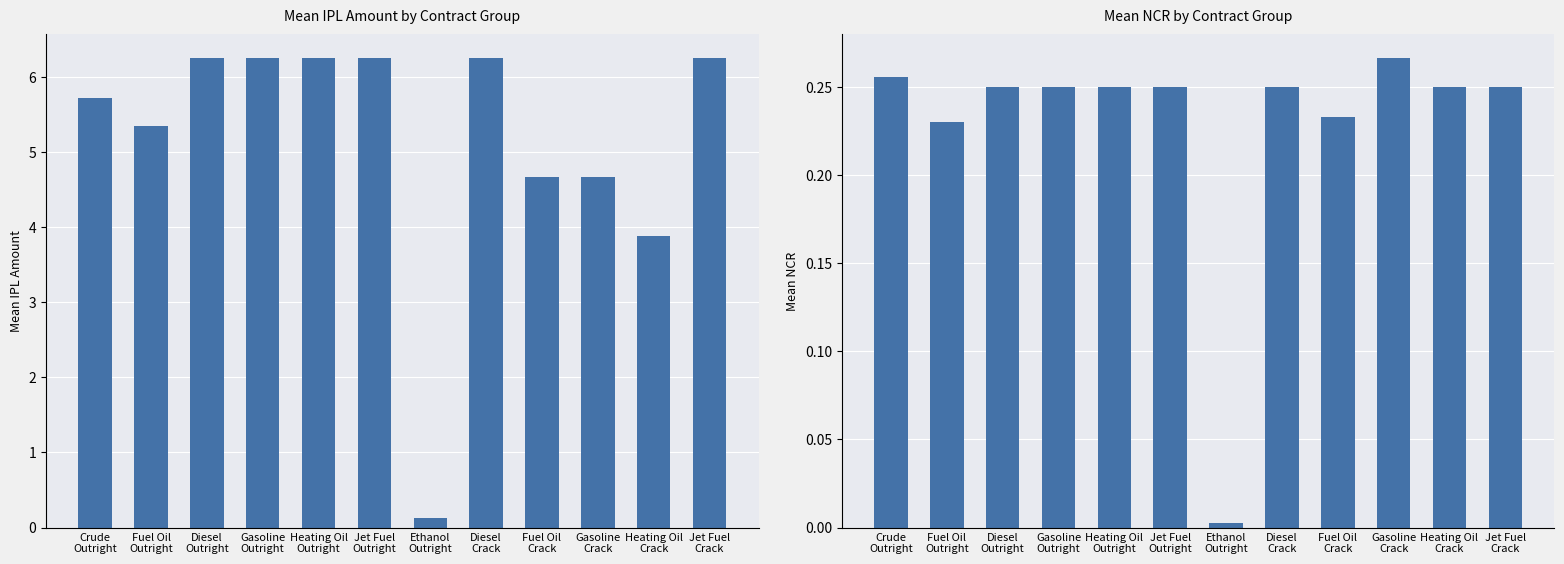

What is the difference between the Mean IPL Amount values at Fuel Oil
Outright and Heating Oil
Crack?

1.5